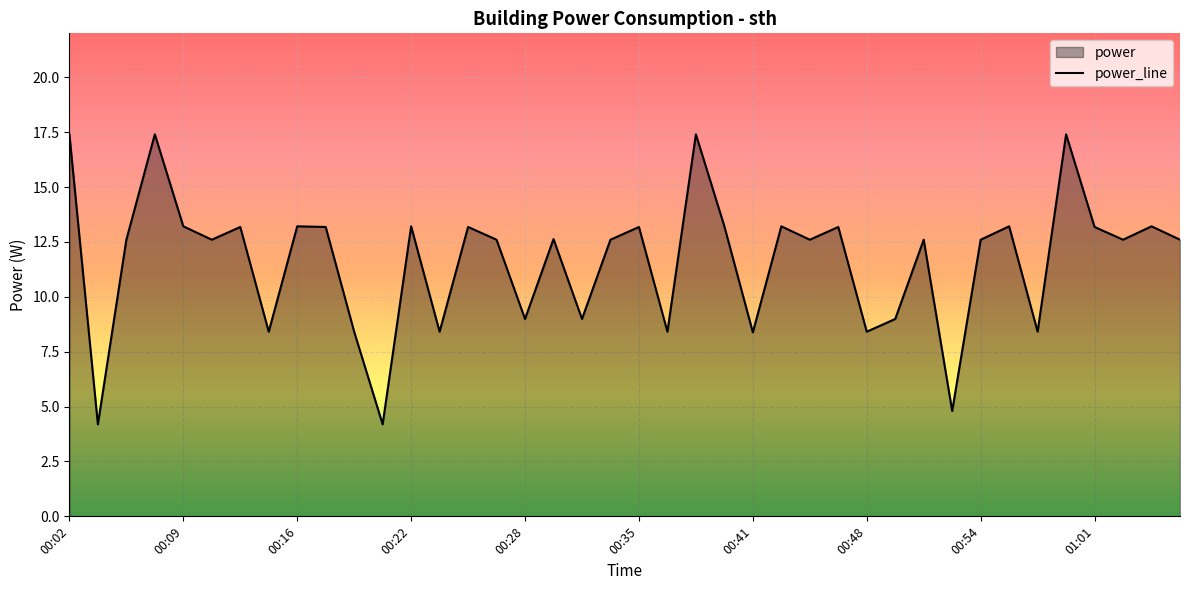

Where does the data first go above 12?

00:02